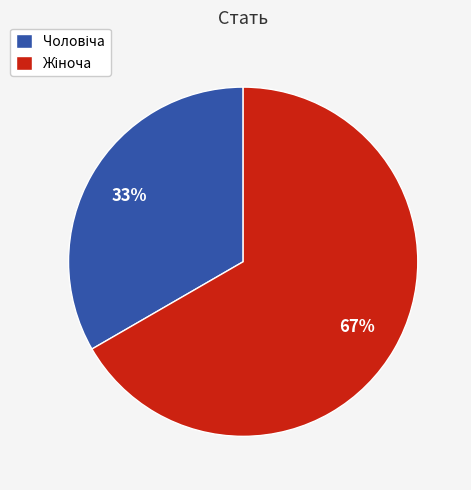

Does any single category account for the majority?

Yes